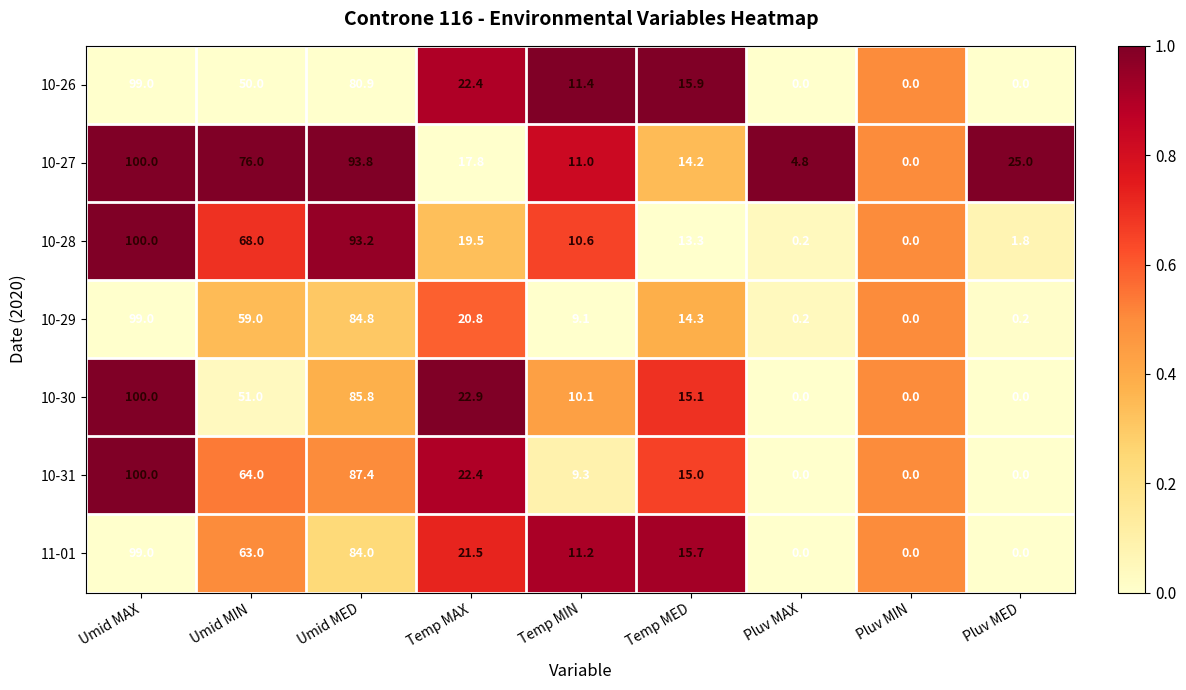

What is the greatest value displayed?

100.0